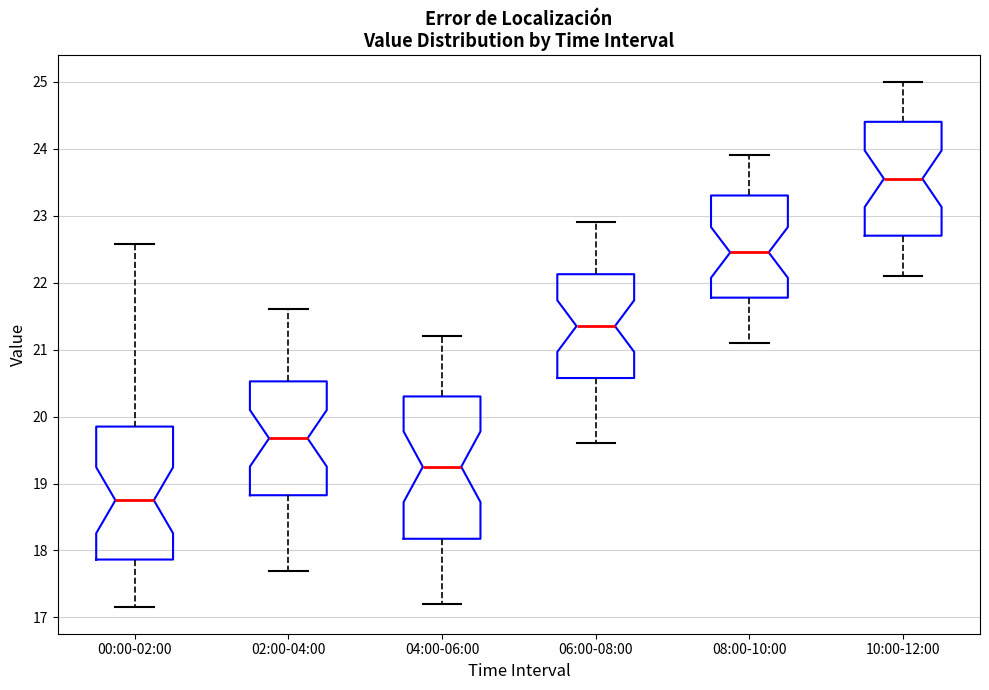

Reading left to right, transcribe this box plot: for each box, give where its median line is, the range the box spans, and where its two whiskers end, as read against the y-axis. The values are not printed on the chart, so give them approximately, as read against the axis.

00:00-02:00: median 18.8, box 17.9 to 19.9, whiskers 17.2 to 22.6
02:00-04:00: median 19.7, box 18.8 to 20.5, whiskers 17.7 to 21.6
04:00-06:00: median 19.3, box 18.2 to 20.3, whiskers 17.2 to 21.2
06:00-08:00: median 21.4, box 20.6 to 22.1, whiskers 19.6 to 22.9
08:00-10:00: median 22.5, box 21.8 to 23.3, whiskers 21.1 to 23.9
10:00-12:00: median 23.6, box 22.7 to 24.4, whiskers 22.1 to 25.0